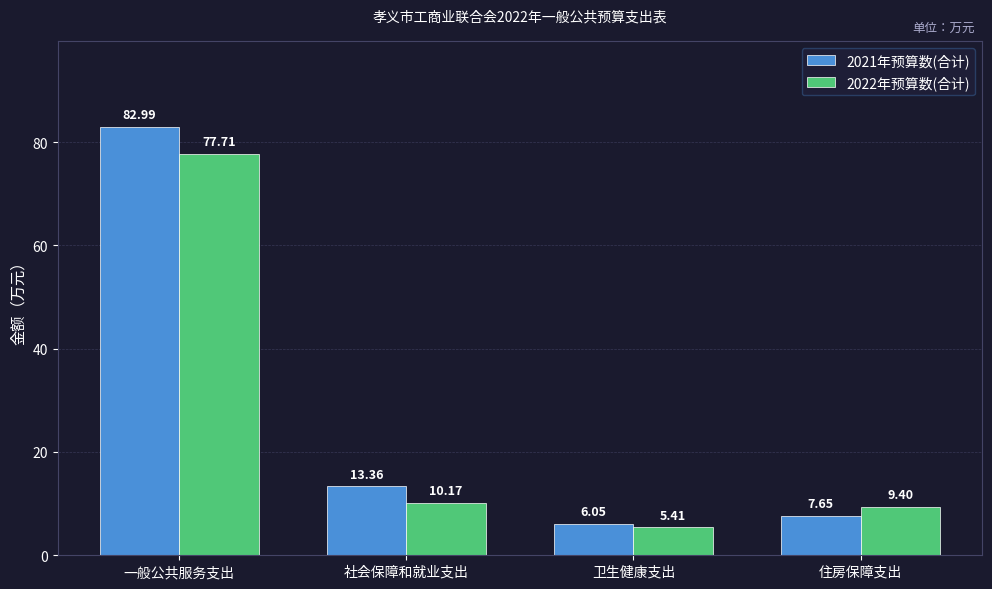

At which label does 2022年预算数(合计) first exceed 10?

一般公共服务支出